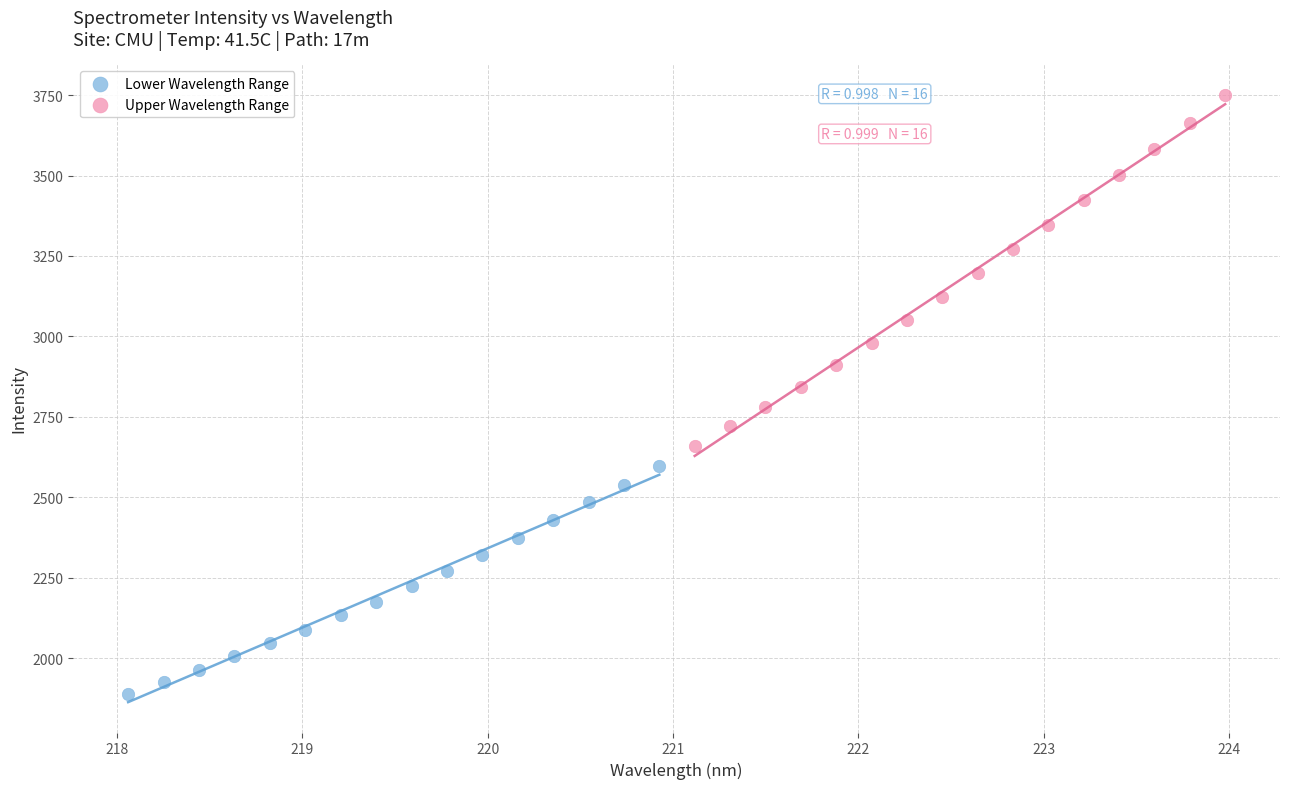

Which series contains the lowest Y value?

Lower Wavelength Range